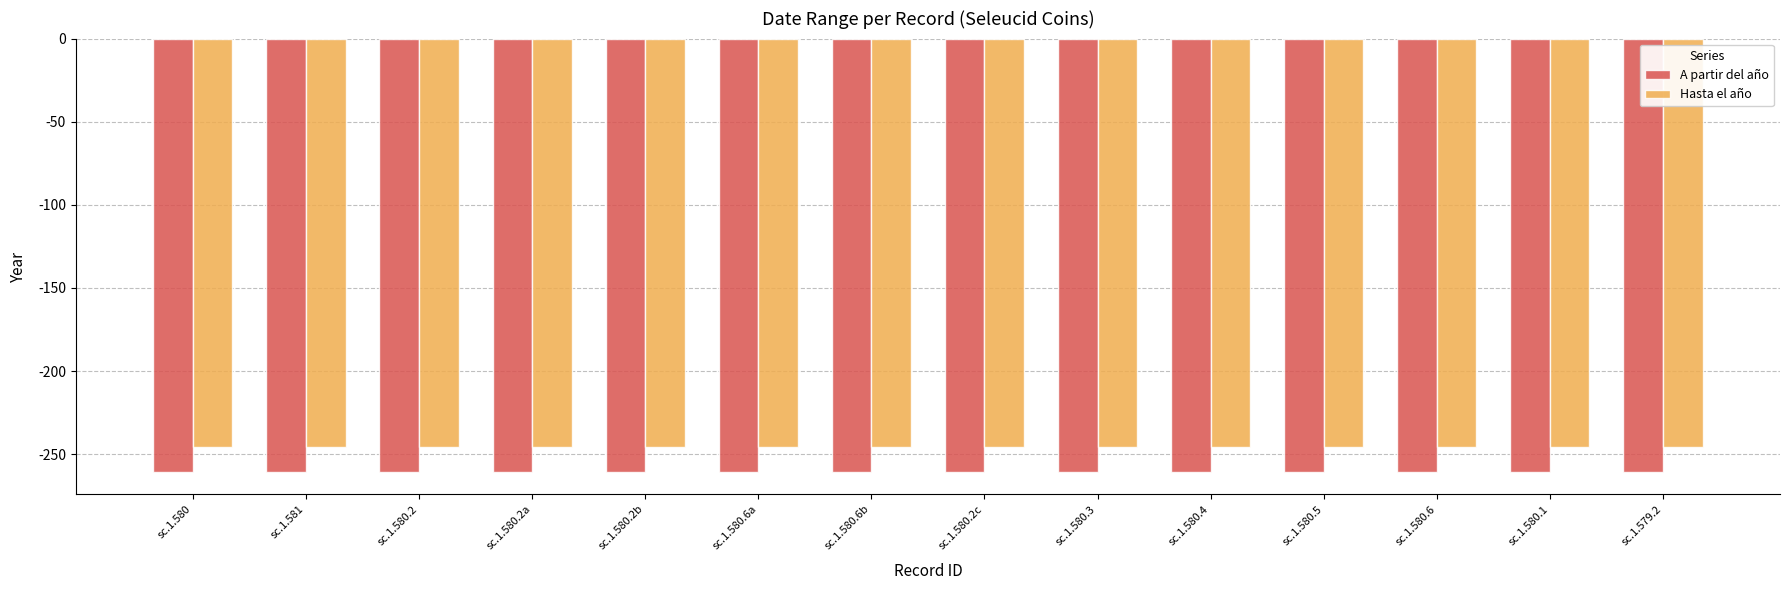

What are all the series names shown in the legend?

A partir del año, Hasta el año